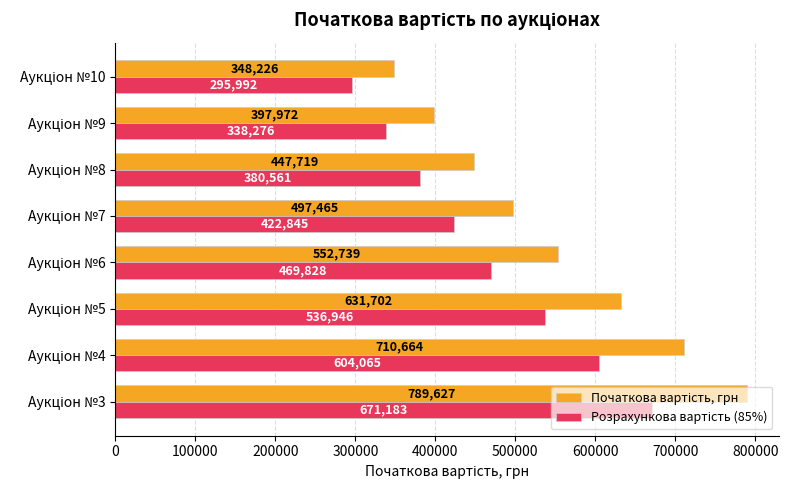

At how many categories does at least one series exceed 626525?

3